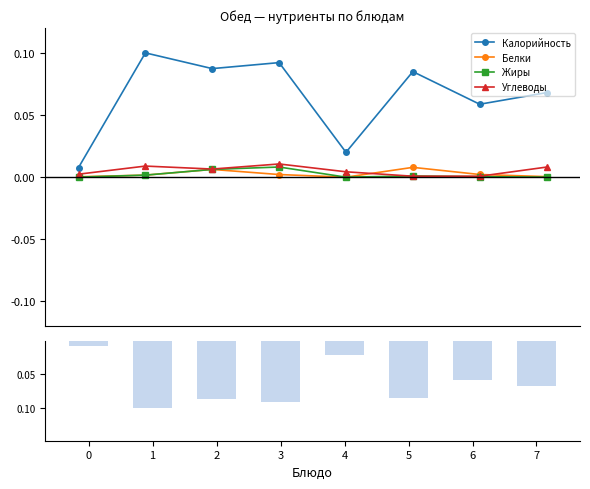

The Углеводы series shows 0.0 at 0. True or false?

True